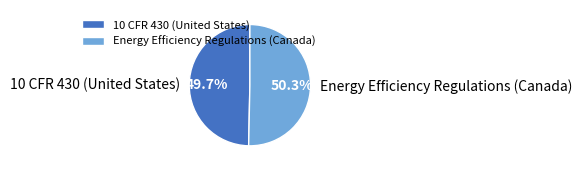

Does 10 CFR 430 (United States) account for over 50% of the chart?

No